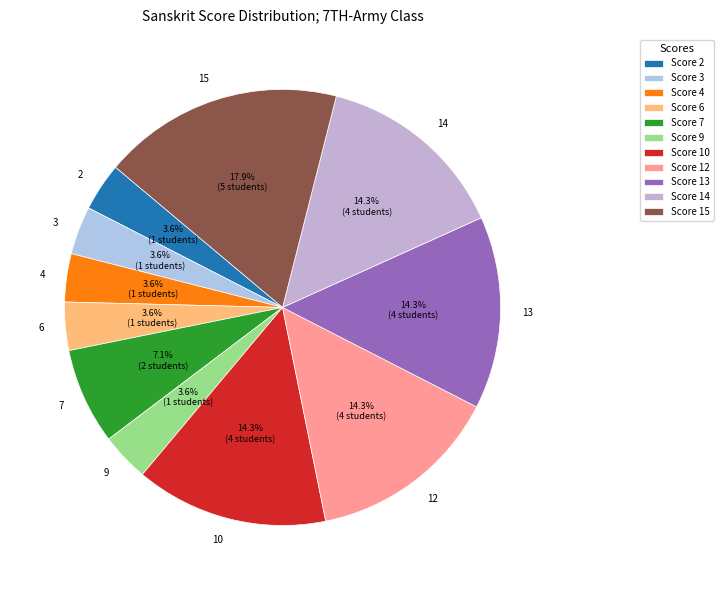

Count the number of slices in the pie.

11